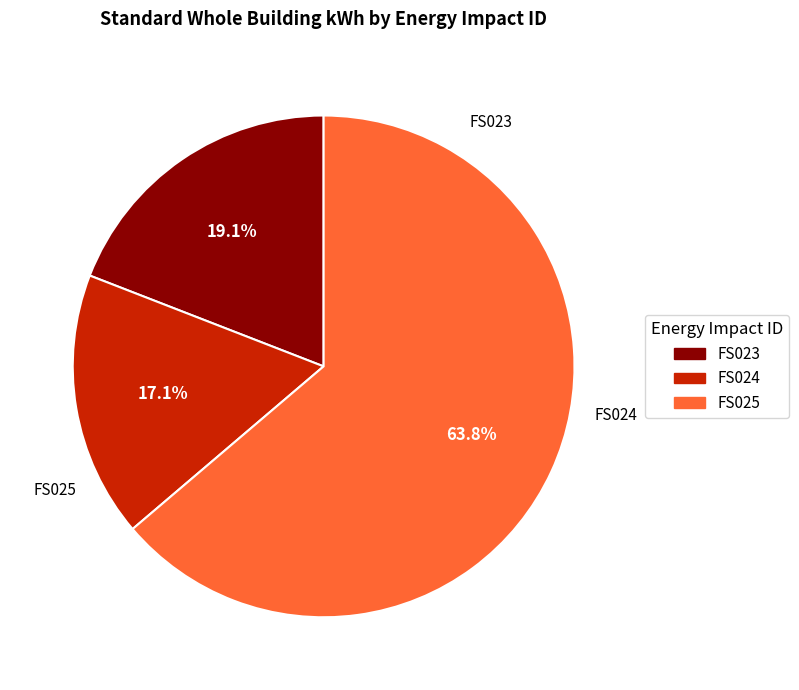

Count the number of slices in the pie.

3